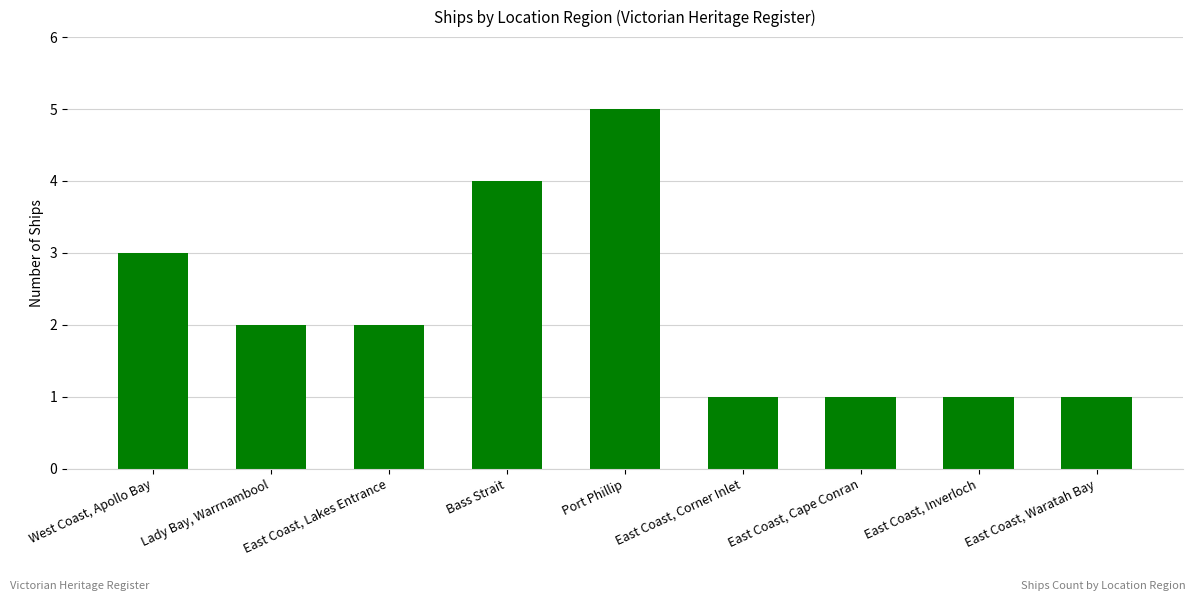

How many bars are there in total?

9